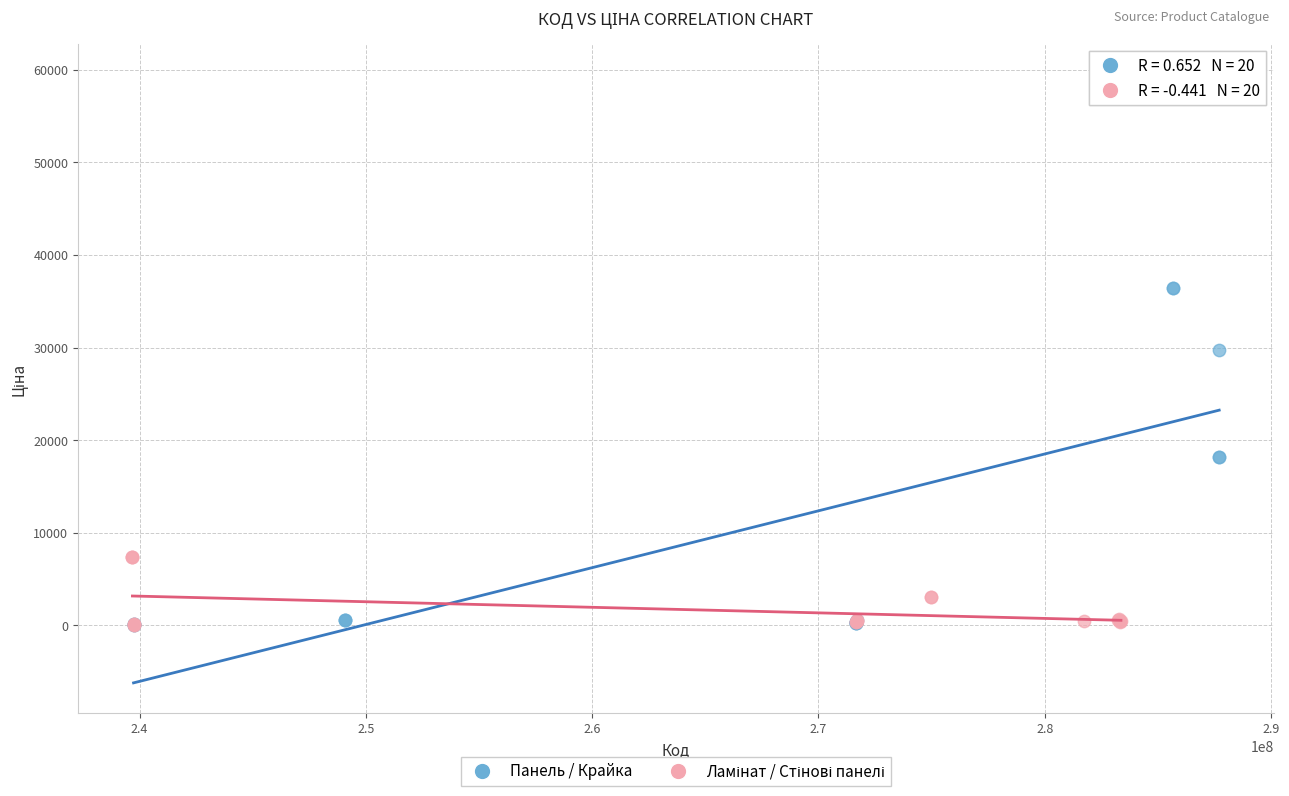

Which series has the widest spread of Y values?

Панель / Крайка